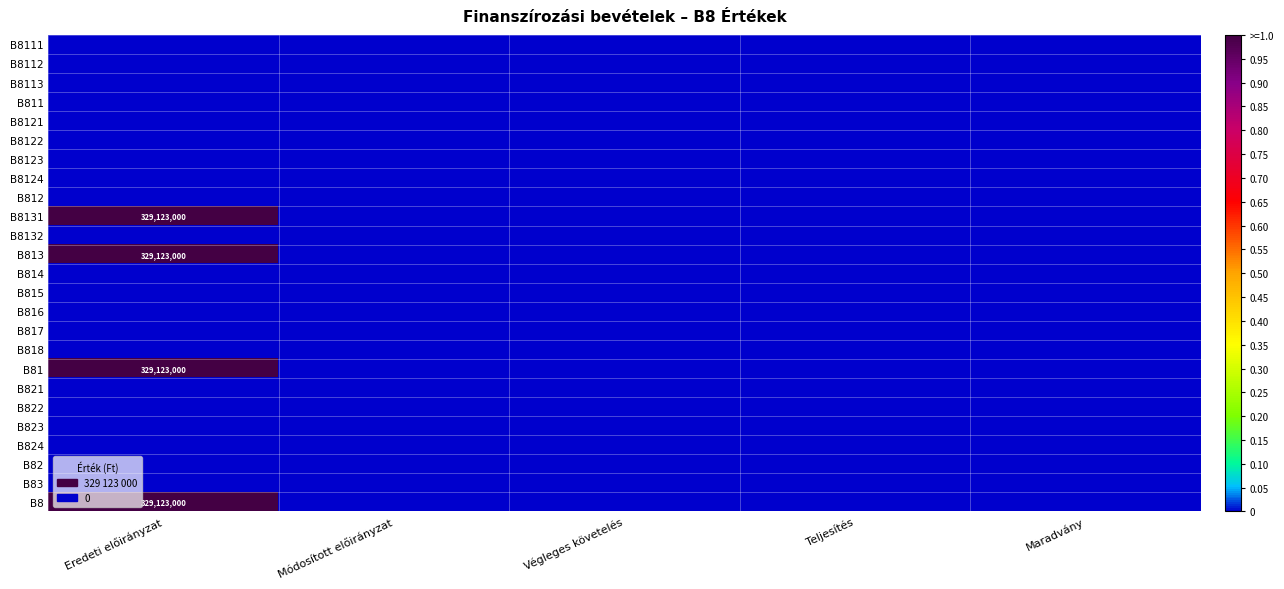

Between Módosított előirányzat and Teljesítés, which series saw the biggest shift?

B8111